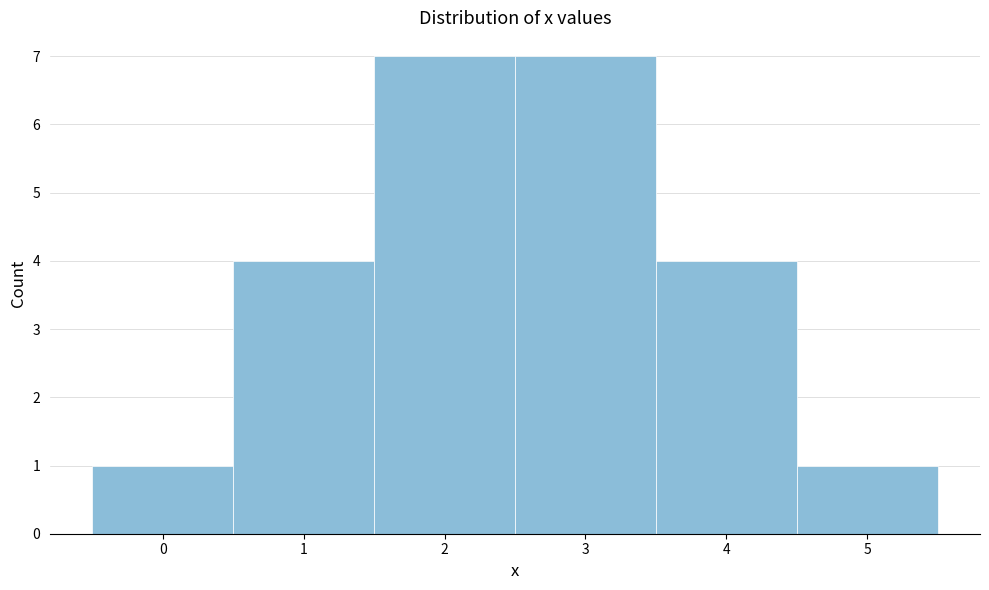

Reading left to right, transcribe this chart: for each bar, give the range it covers on the x-axis and its height. The values are not printed on the chart, so give them approximately, as read against the axis.

-0.5 to 0.5: 1
0.5 to 1.5: 4
1.5 to 2.5: 7
2.5 to 3.5: 7
3.5 to 4.5: 4
4.5 to 5.5: 1